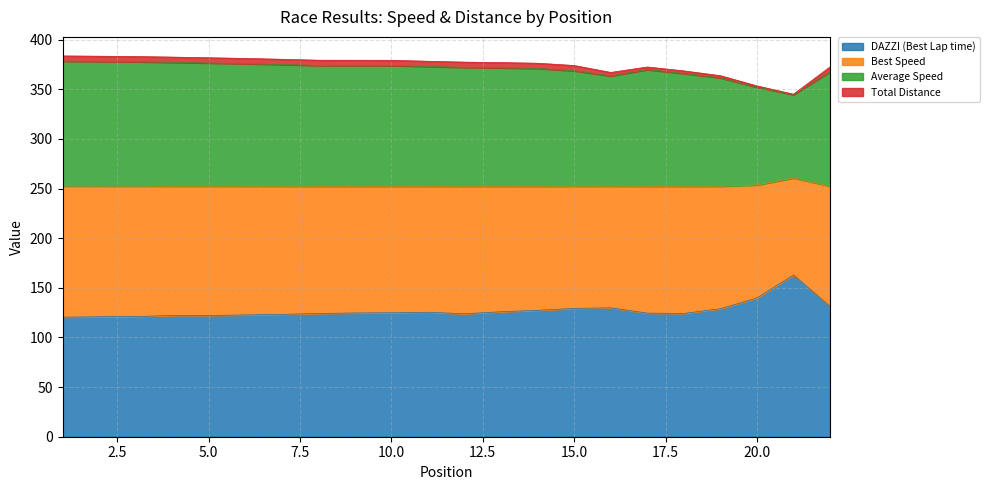

What is the highest value of the DAZZI (Best Lap time) series?

163.0